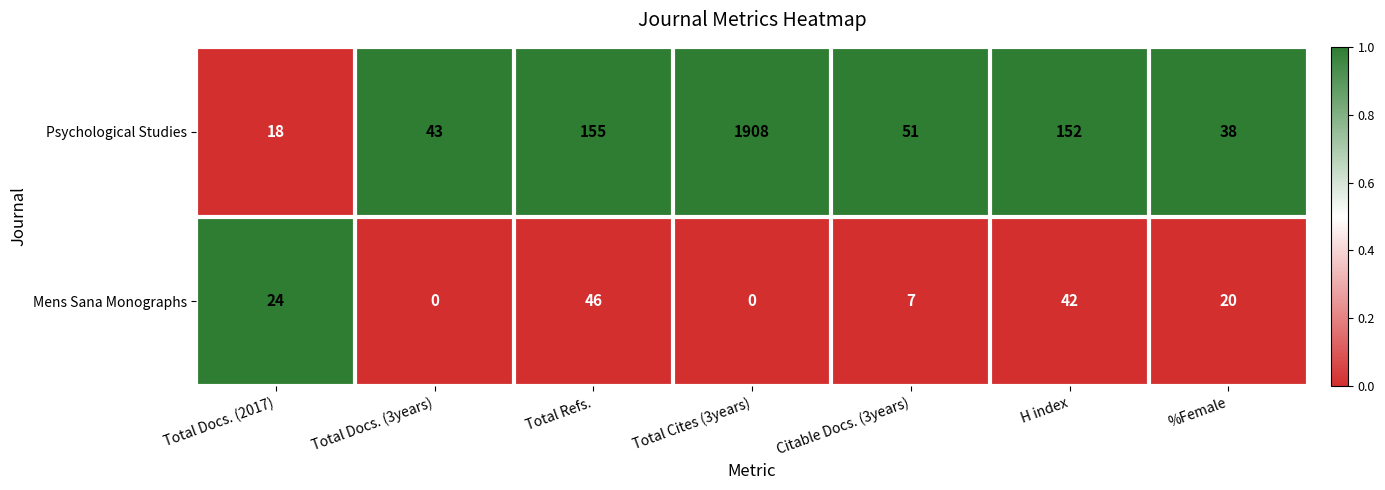

At Total Docs. (2017), list the series in order from largest to smallest.

Mens Sana Monographs, Psychological Studies